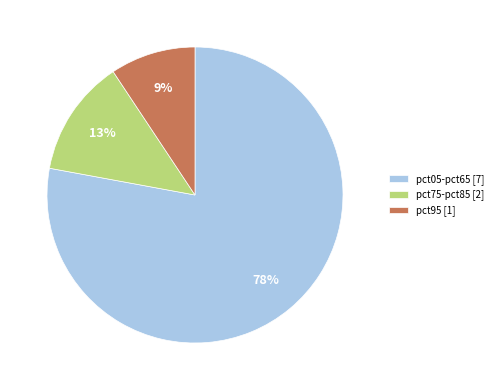

To the nearest percent, what is the difference between the pct75-pct85 [2] and pct05-pct65 [7] slice percentages?

65%